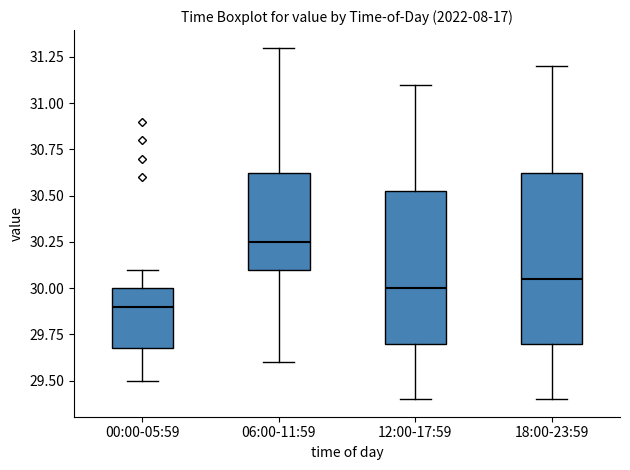

Comparing the boxes themselves (not the whiskers), which one is the tallest?

18:00-23:59